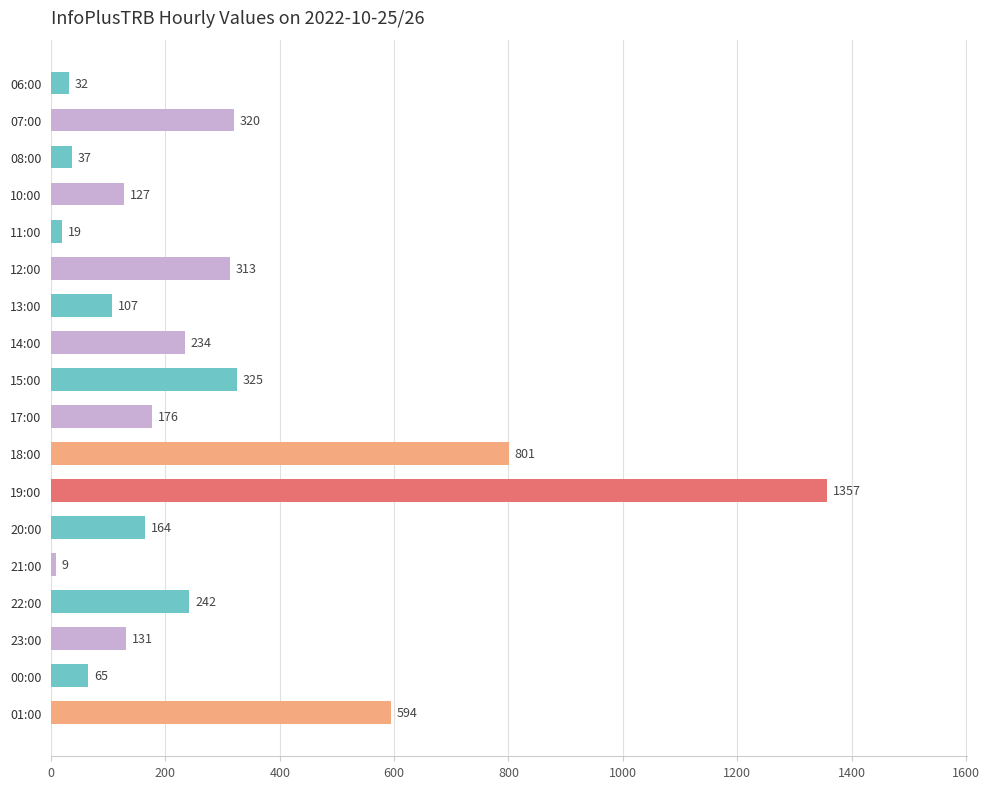

Rank the categories by value from lowest to highest.

21:00, 11:00, 06:00, 08:00, 00:00, 13:00, 10:00, 23:00, 20:00, 17:00, 14:00, 22:00, 12:00, 07:00, 15:00, 01:00, 18:00, 19:00